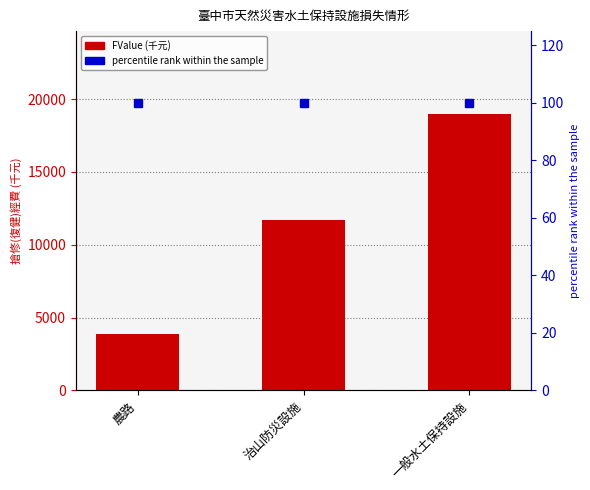

At how many categories does at least one series exceed 862?

3